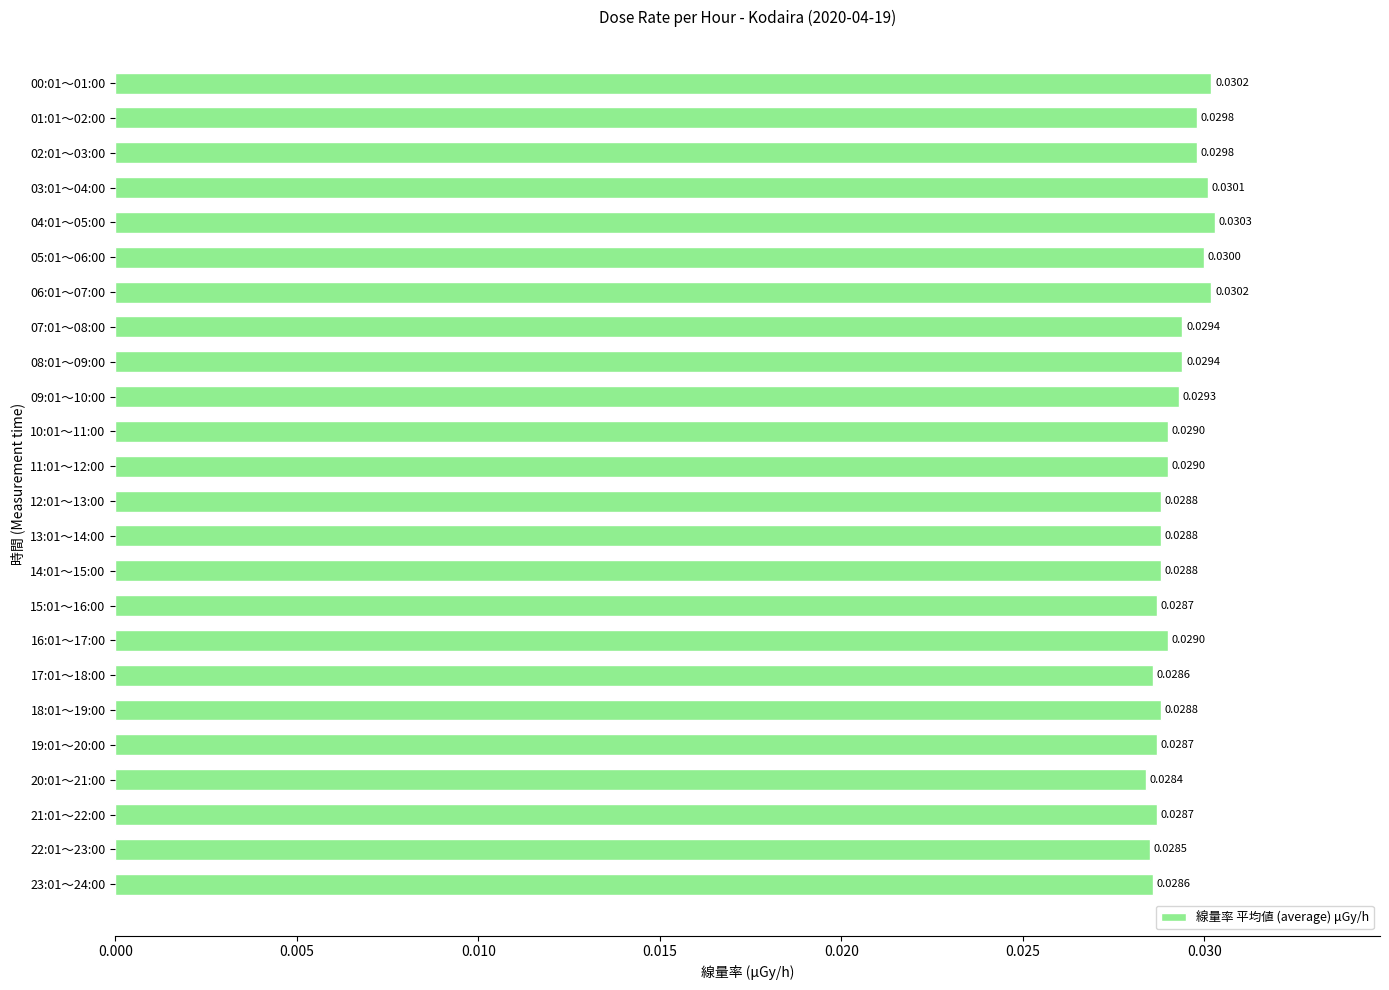

How many distinct data groups are displayed?

1